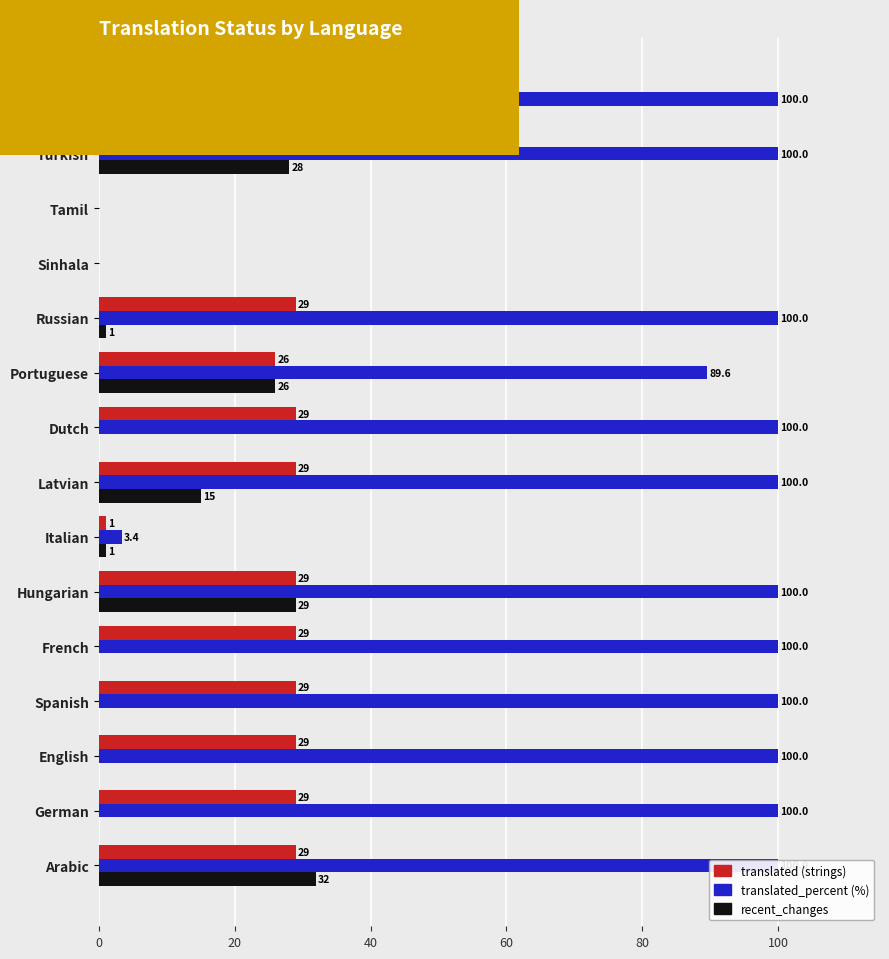

How many translated values are between 26 and 29?

12